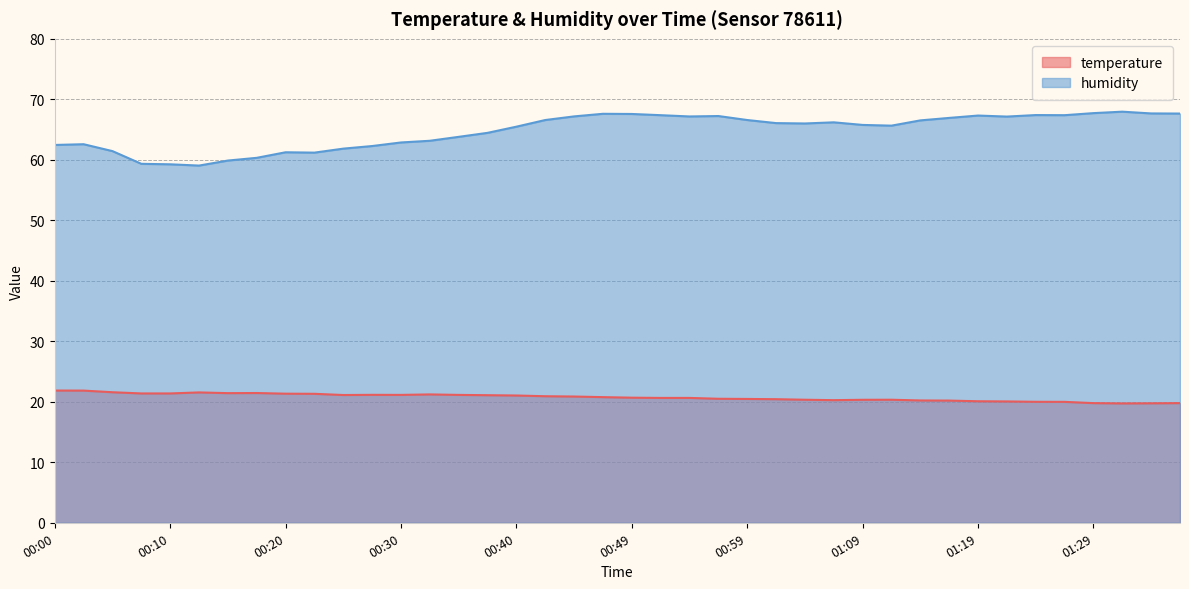

What is the spread (max minus min) of values at 00:54?

46.5